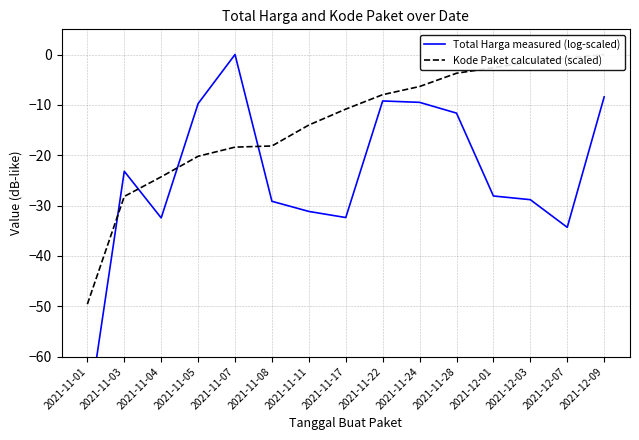

List the series in order of their peak value, highest first.

Total Harga measured (log-scaled), Kode Paket calculated (scaled)